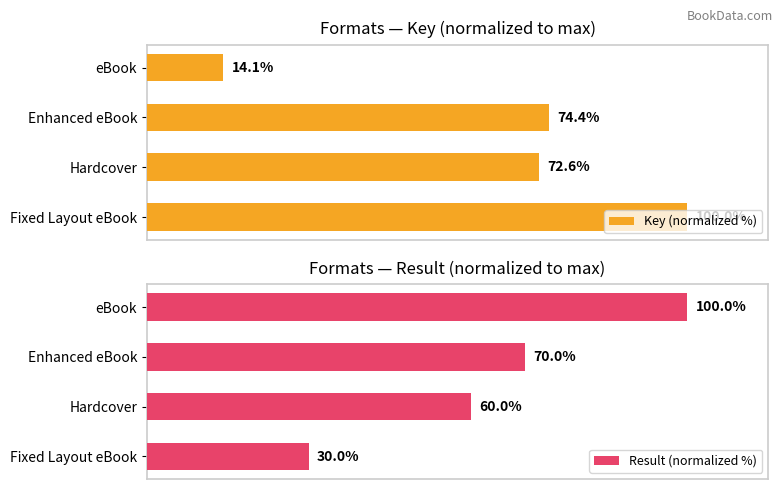

Which category has the lowest value in the Key (normalized %) series?

eBook